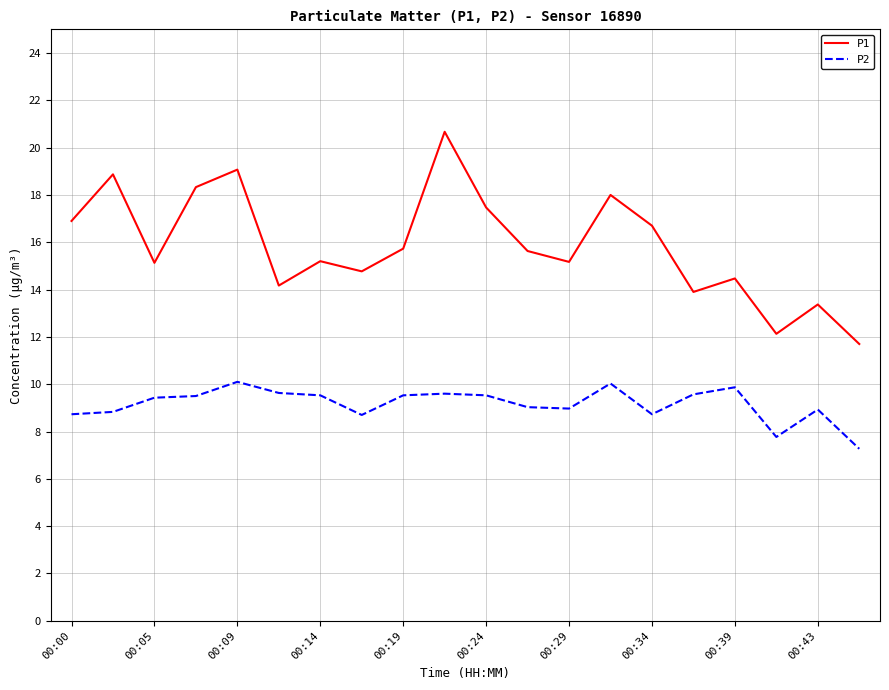

Which series has the widest spread of values?

P1